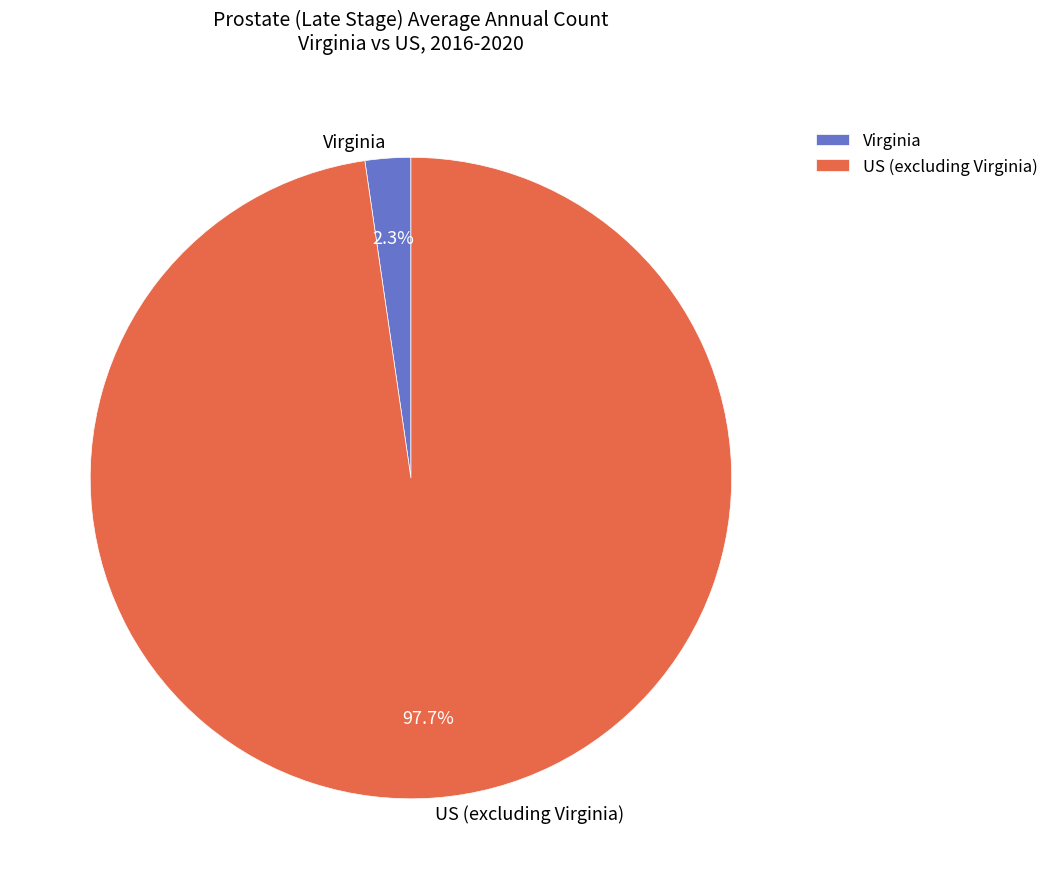

Which slice is the largest?

US (excluding Virginia)